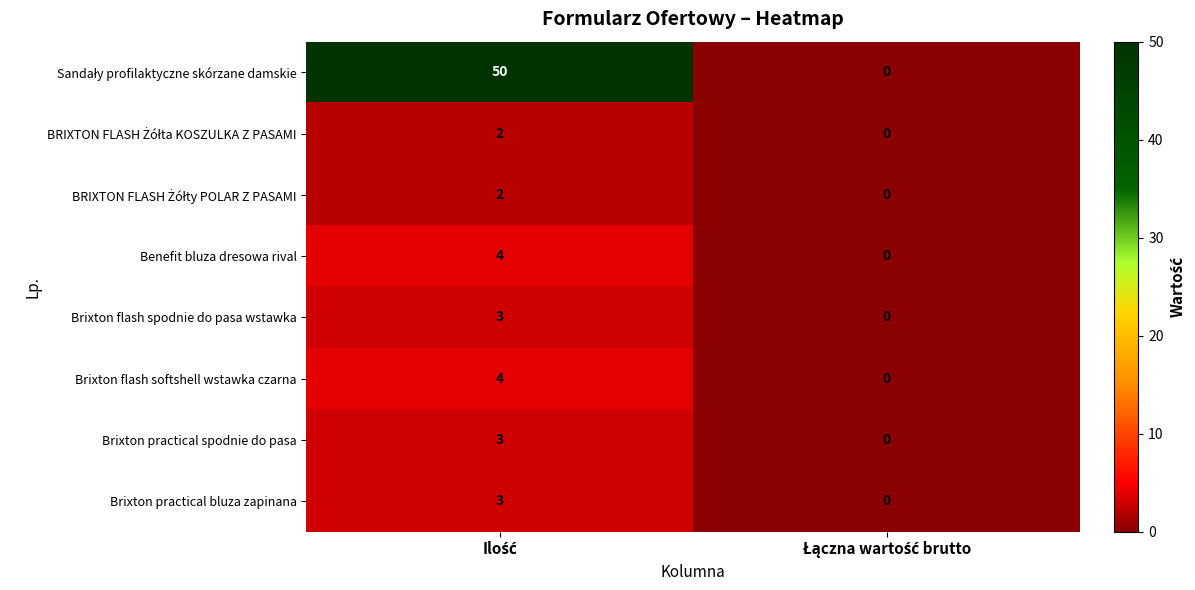

What is the highest value of the Brixton flash spodnie do pasa wstawka series?

3